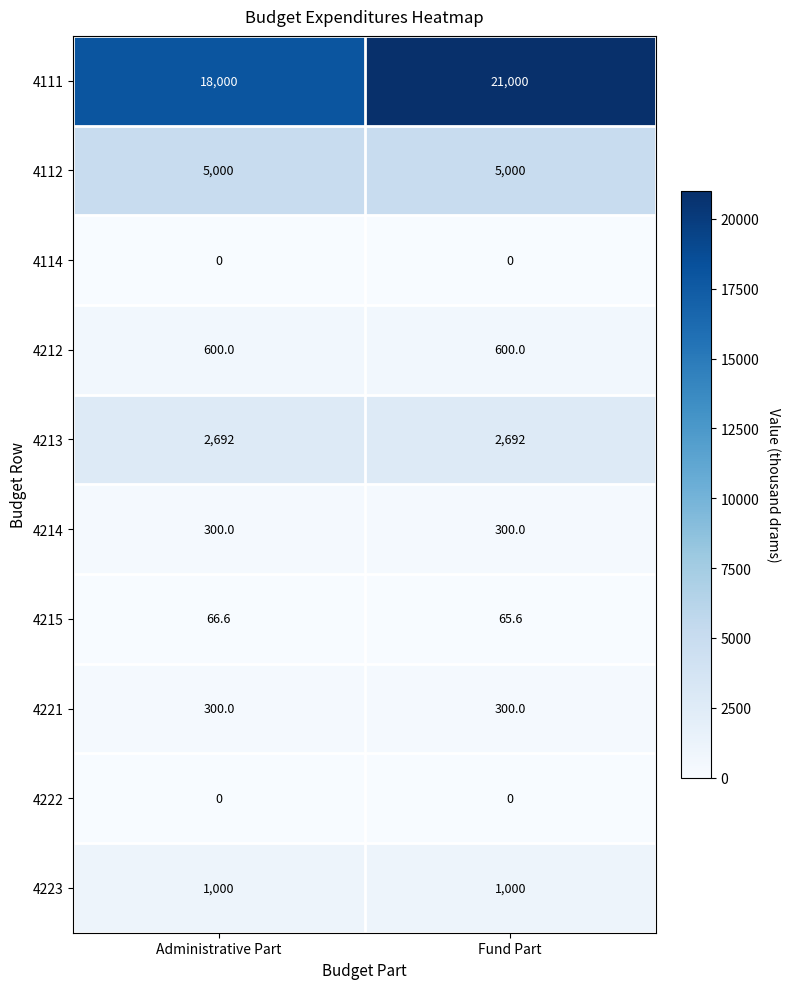

Which series has the widest spread of values?

4111